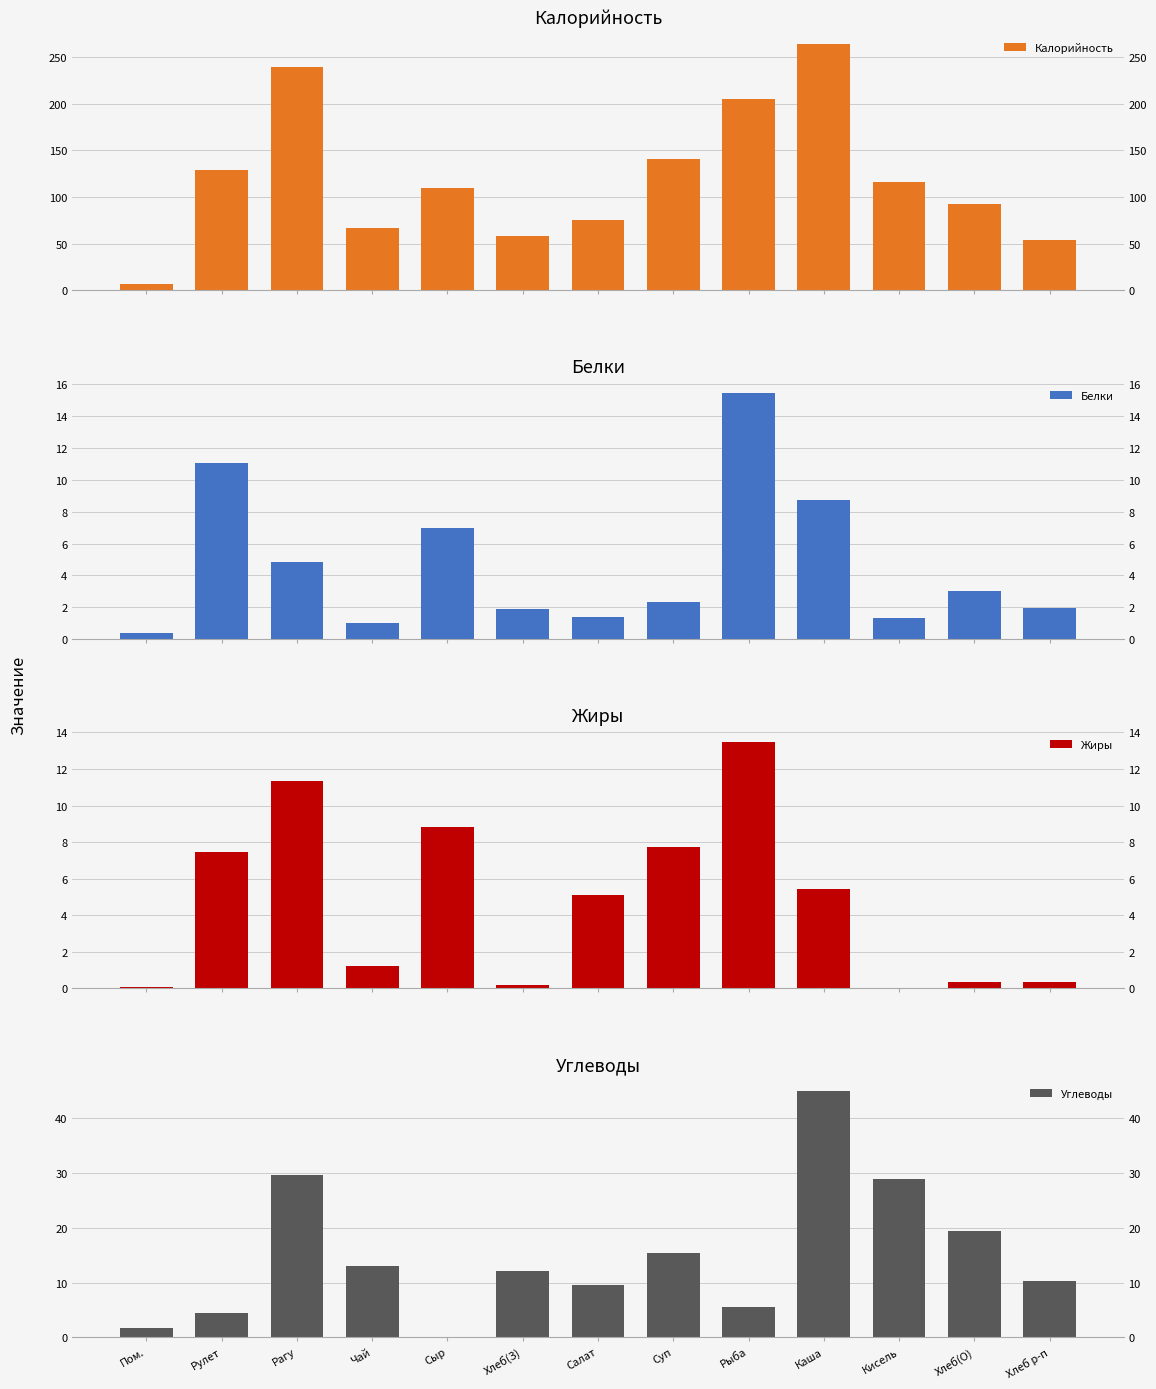

How many data points in Жиры are less than 5?

6